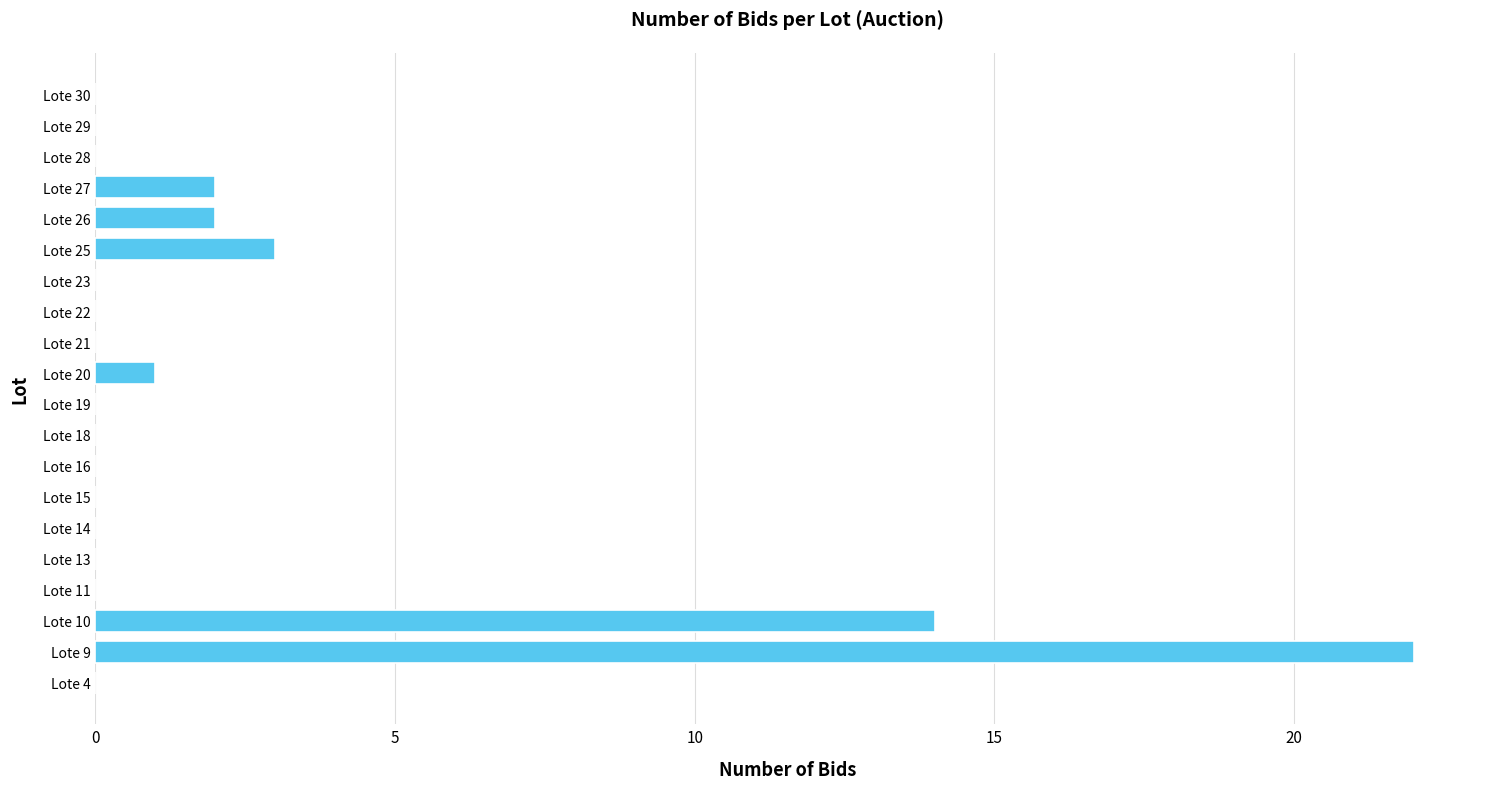

Reading bottom to top, extract all data points from this chart.

Lote 4=0	Lote 9=22	Lote 10=14	Lote 11=0	Lote 13=0	Lote 14=0	Lote 15=0	Lote 16=0	Lote 18=0	Lote 19=0	Lote 20=1	Lote 21=0	Lote 22=0	Lote 23=0	Lote 25=3	Lote 26=2	Lote 27=2	Lote 28=0	Lote 29=0	Lote 30=0